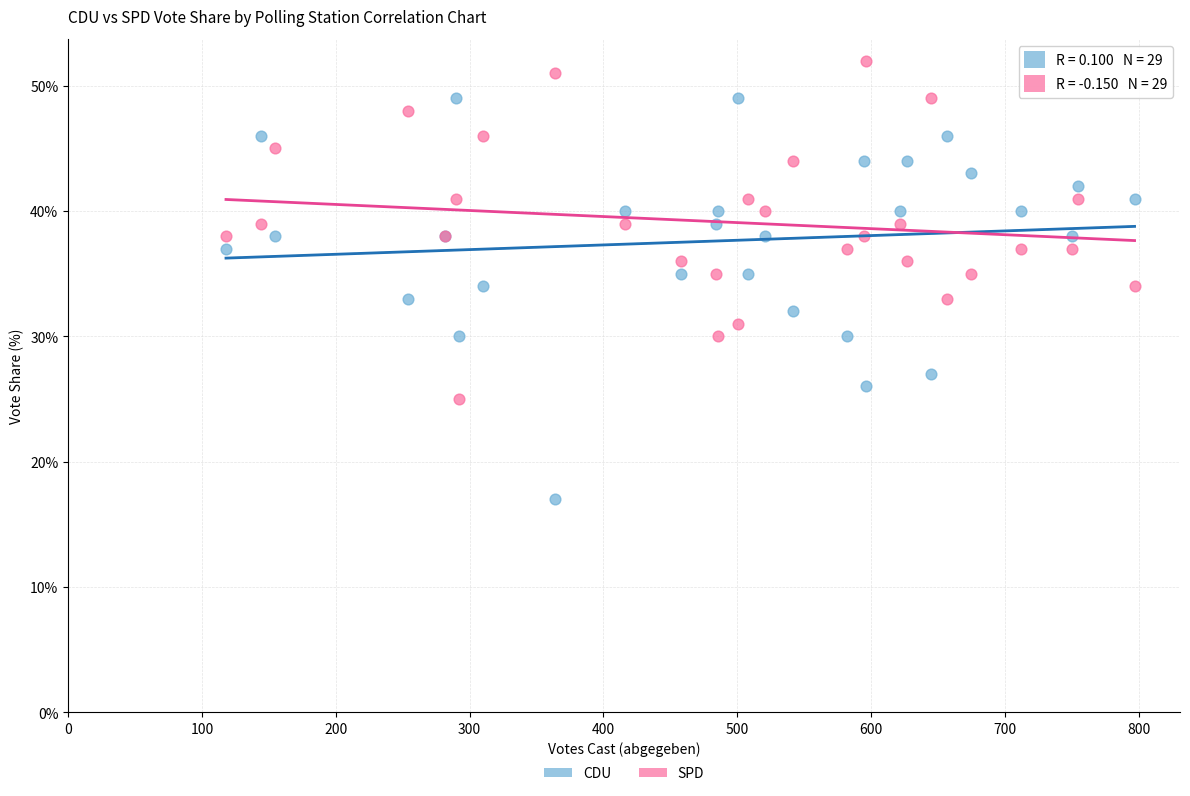

Which series has the largest Y range (max minus min)?

CDU